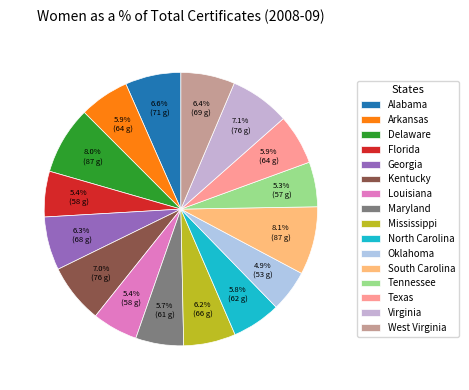

Combined, what portion of the pie is Tennessee and Alabama?

11.9%